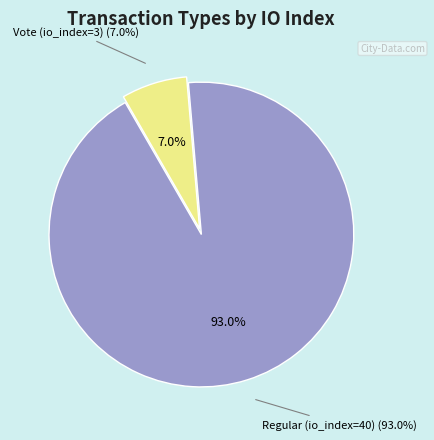

To the nearest percent, what is the average slice percentage?

50%